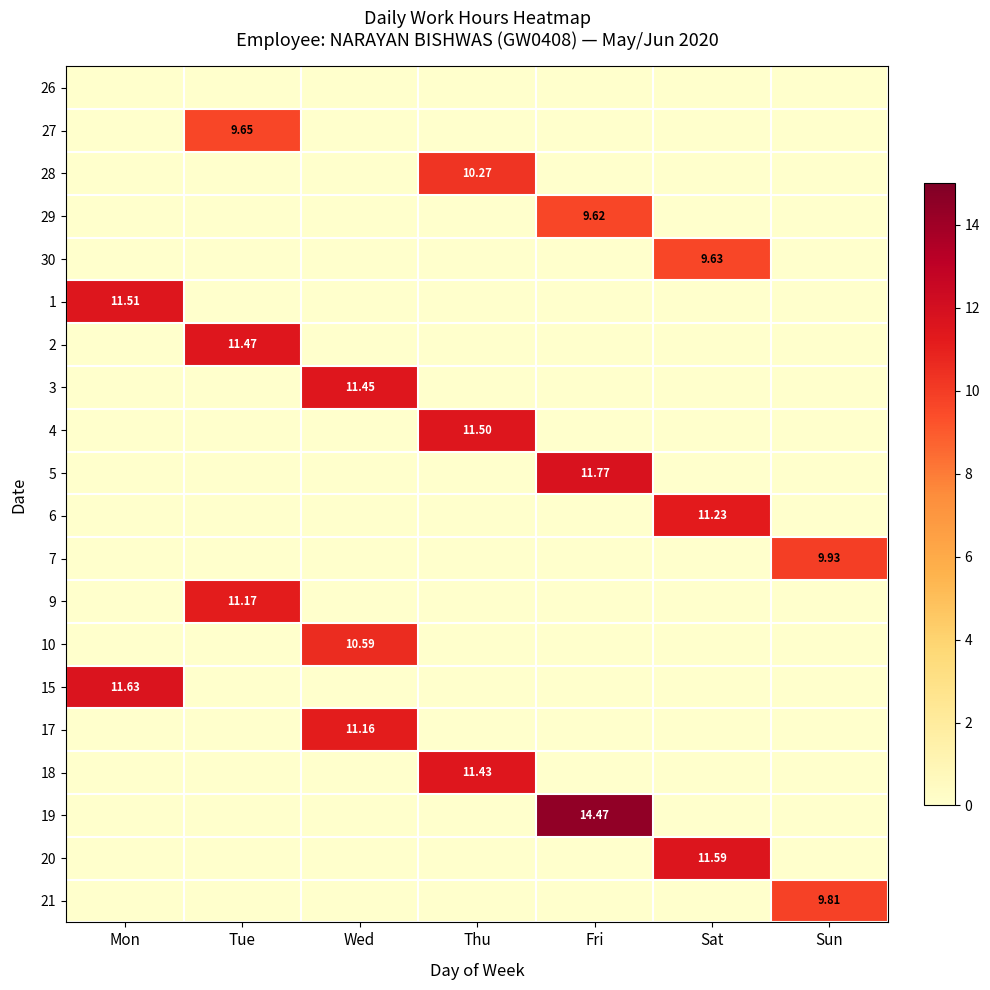

At which category is the sum across all series the highest?

Fri